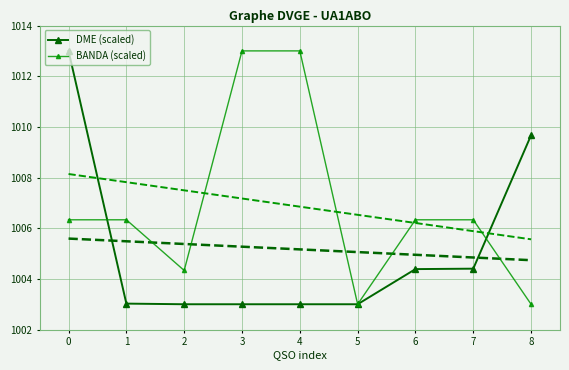

How many intersections are there between BANDA (scaled) and DME (scaled)?

2